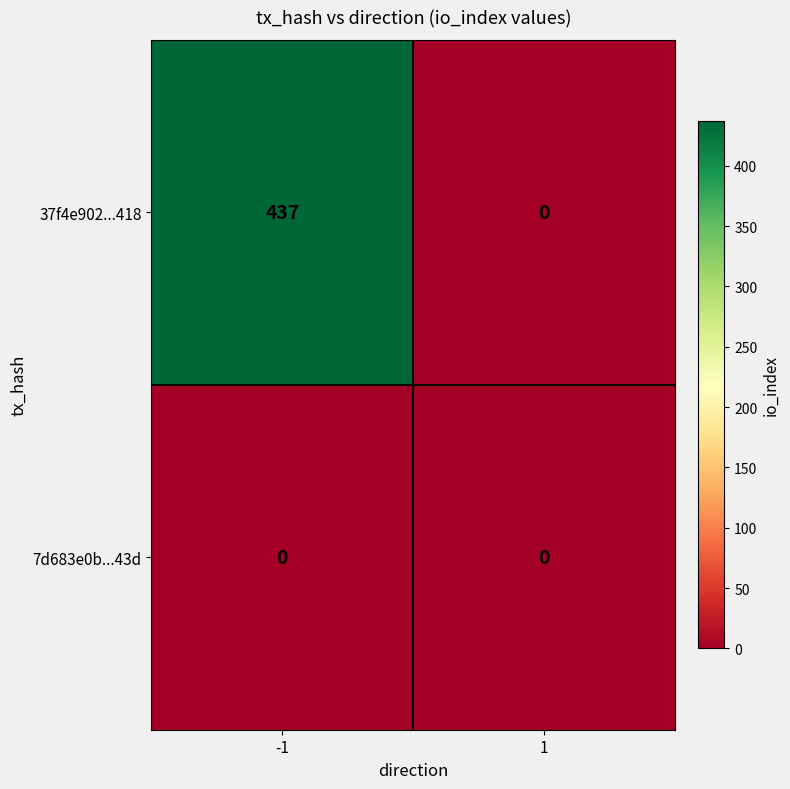

What is the spread (max minus min) of values at -1?

437